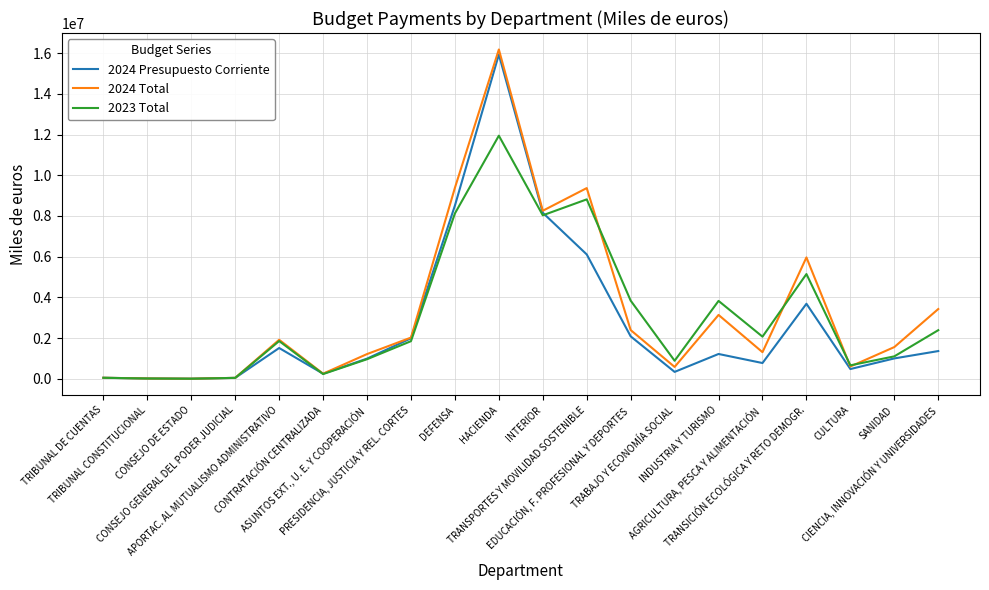

What is the average value of the 2024 Total series?

3387084